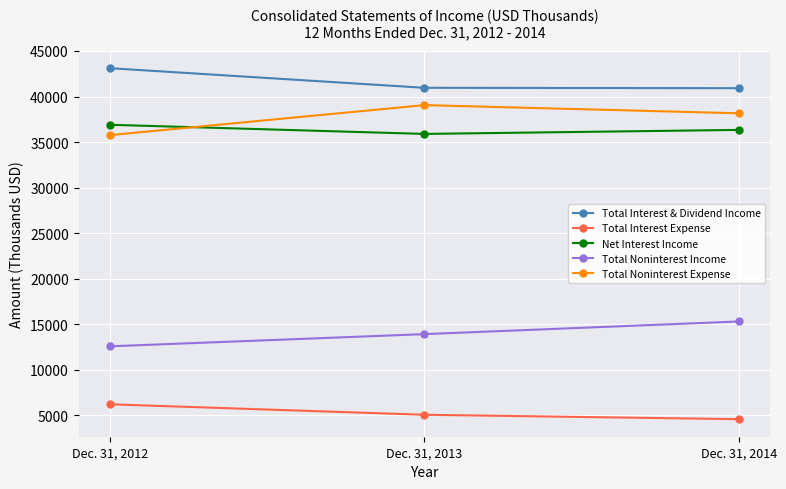

What is the value of the Net Interest Income point at the 1st from the left?

36898